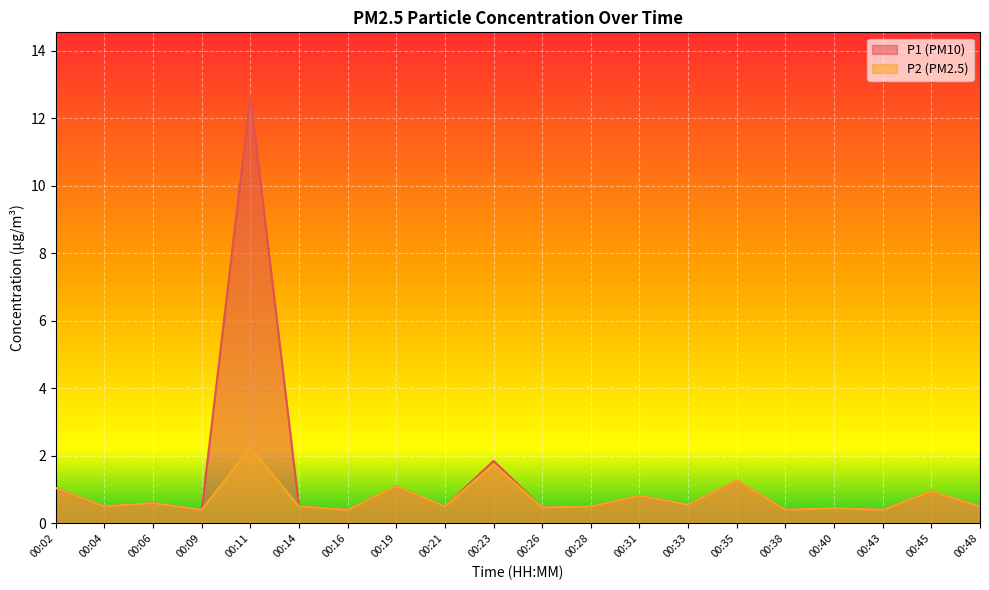

Is it true that P1 equals 0.5 at 00:26?

True